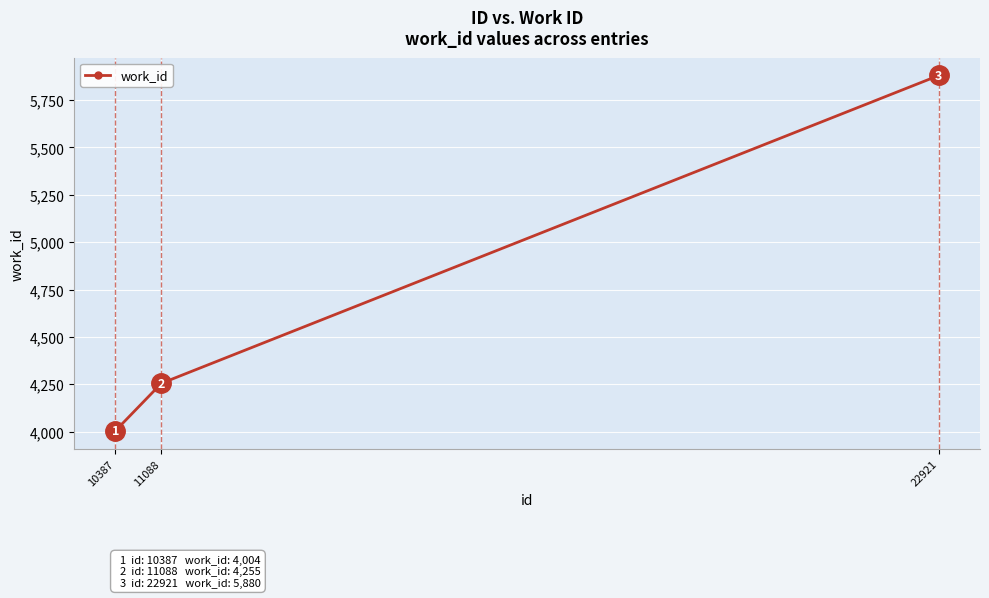

Reading left to right, extract all data points from this chart.

4004	4255	5880